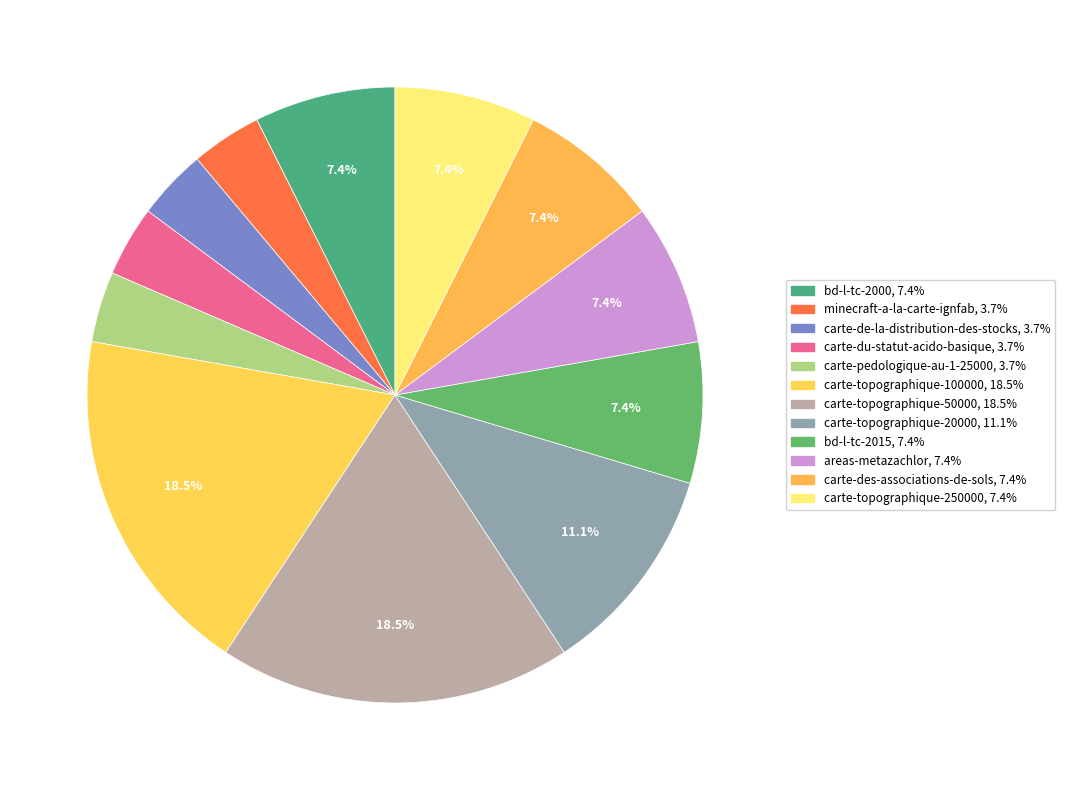

Between carte-topographique-50000 and bd-l-tc-2000, which is larger?

carte-topographique-50000